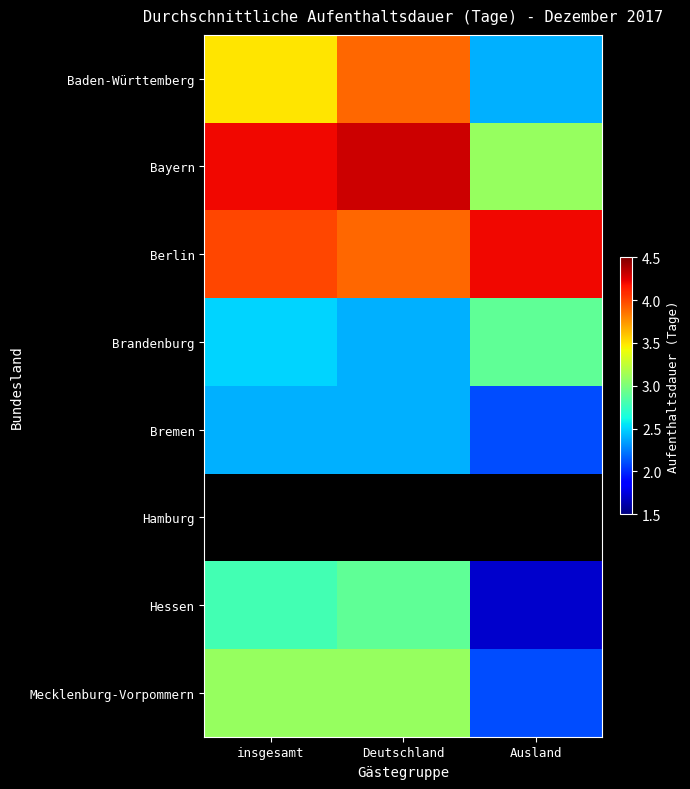

Which series has the widest spread of values?

Baden-Württemberg